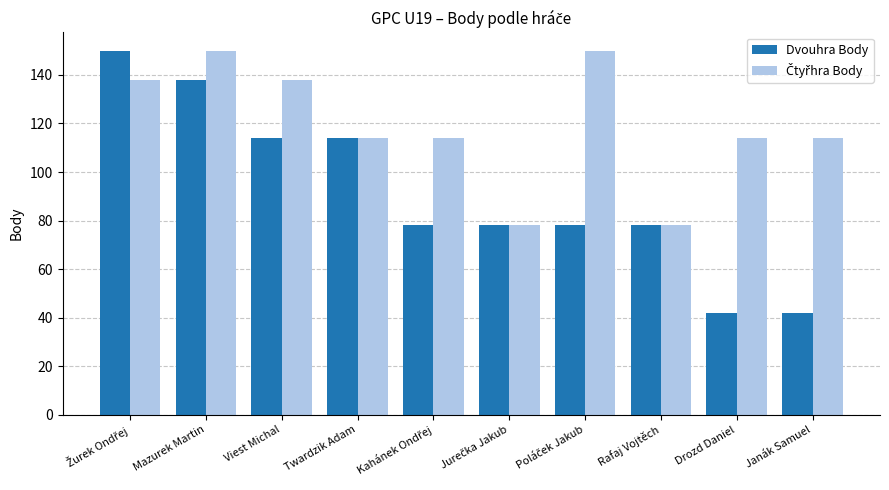

What is the spread (max minus min) of values at Mazurek Martin?

12